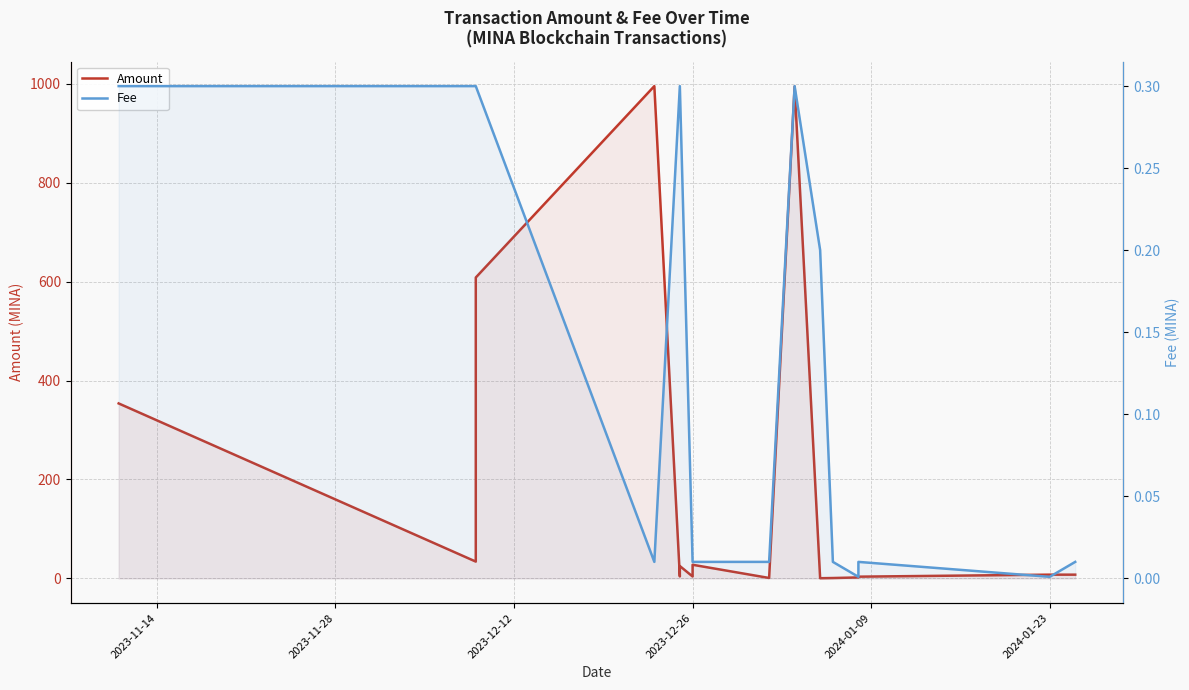

What is the maximum value for Fee?

0.3